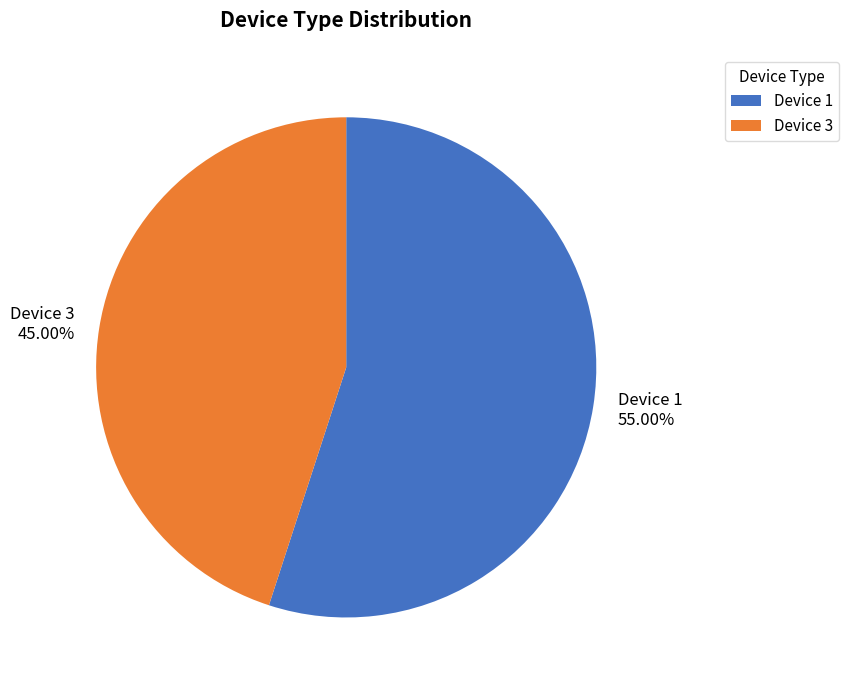

What percentage is the Device 3 slice, to the nearest percent?

45%